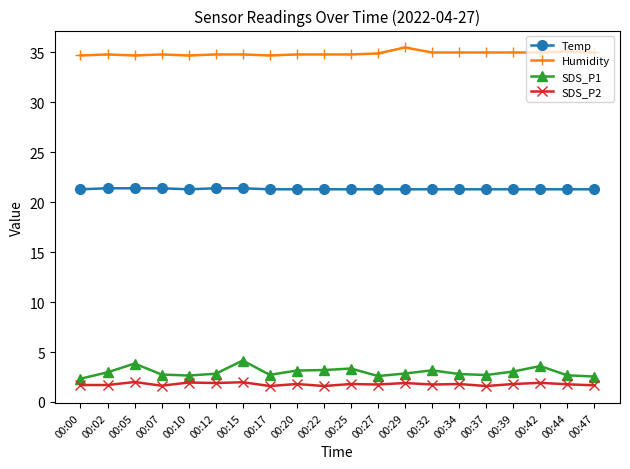

What is the smallest value displayed?

1.6